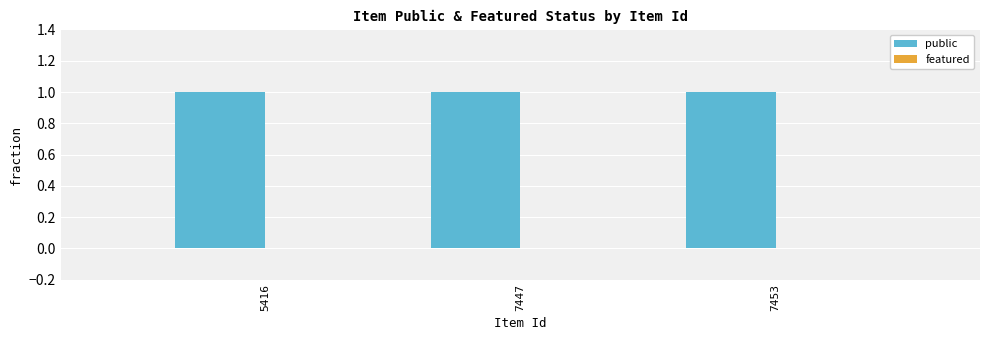

Reading left to right, what are all the values shown in this chart?

public: 1	1	1
featured: 0	0	0